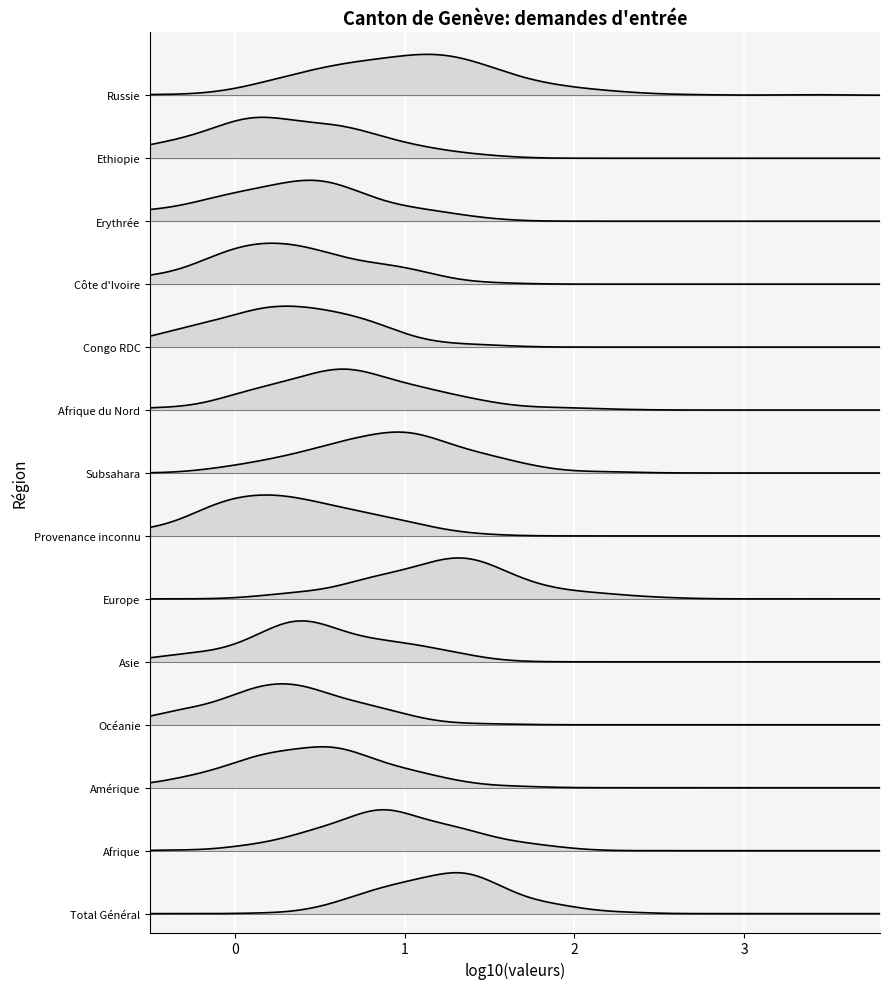

Does the chart display data point markers on the line(s)?

No